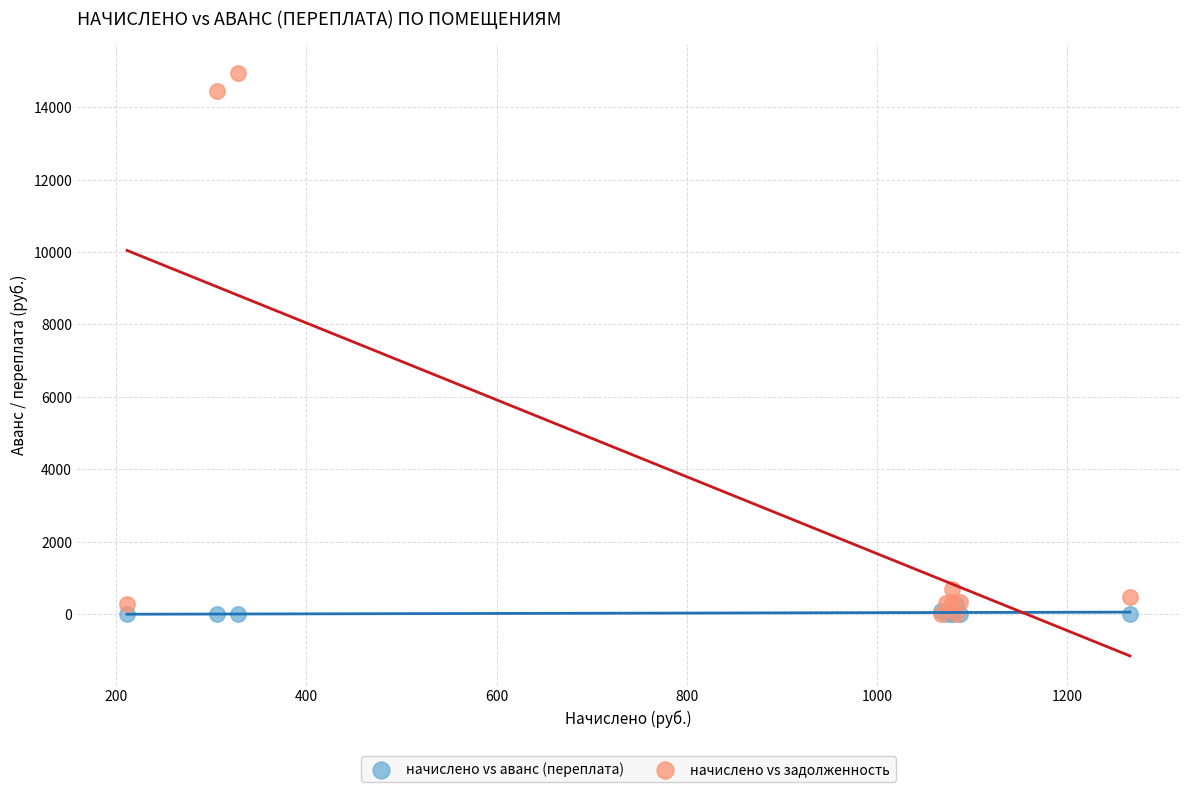

Across all series, what Y value is closest to 7473?

693.1